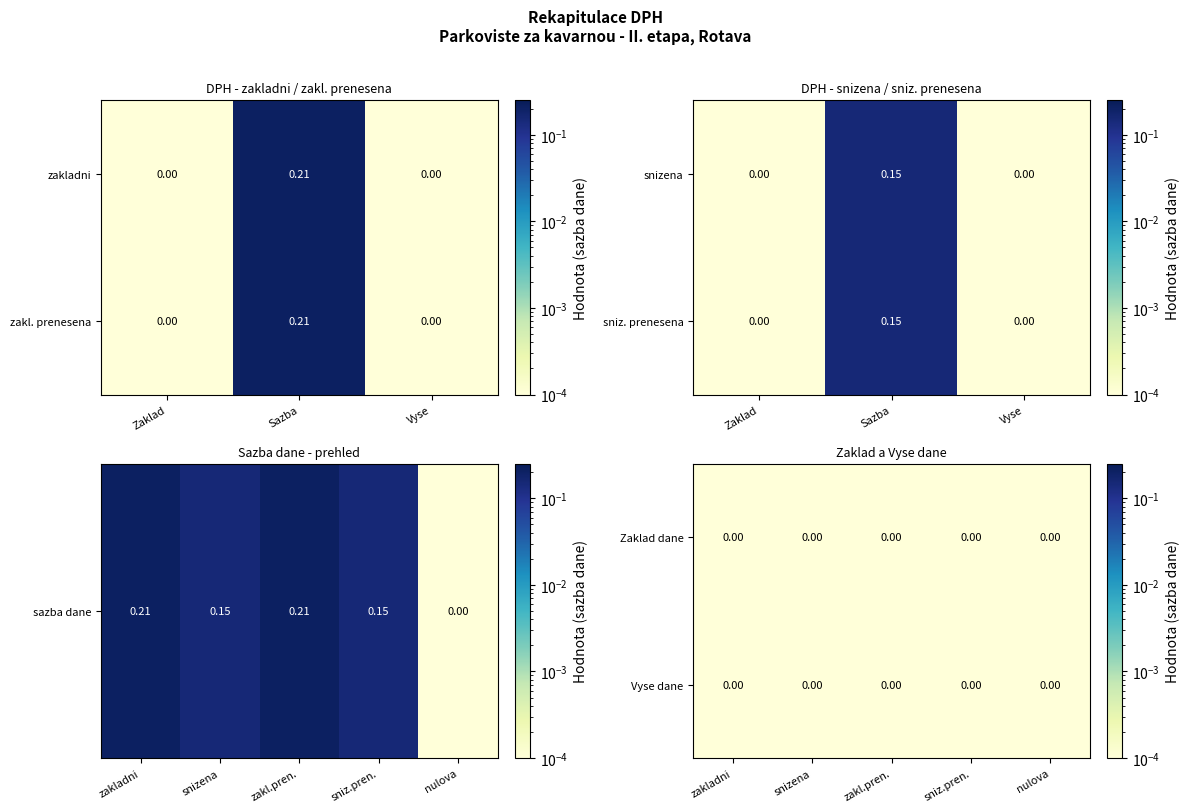

Count the DPH sazba dane values in the range 0 to 1.

5